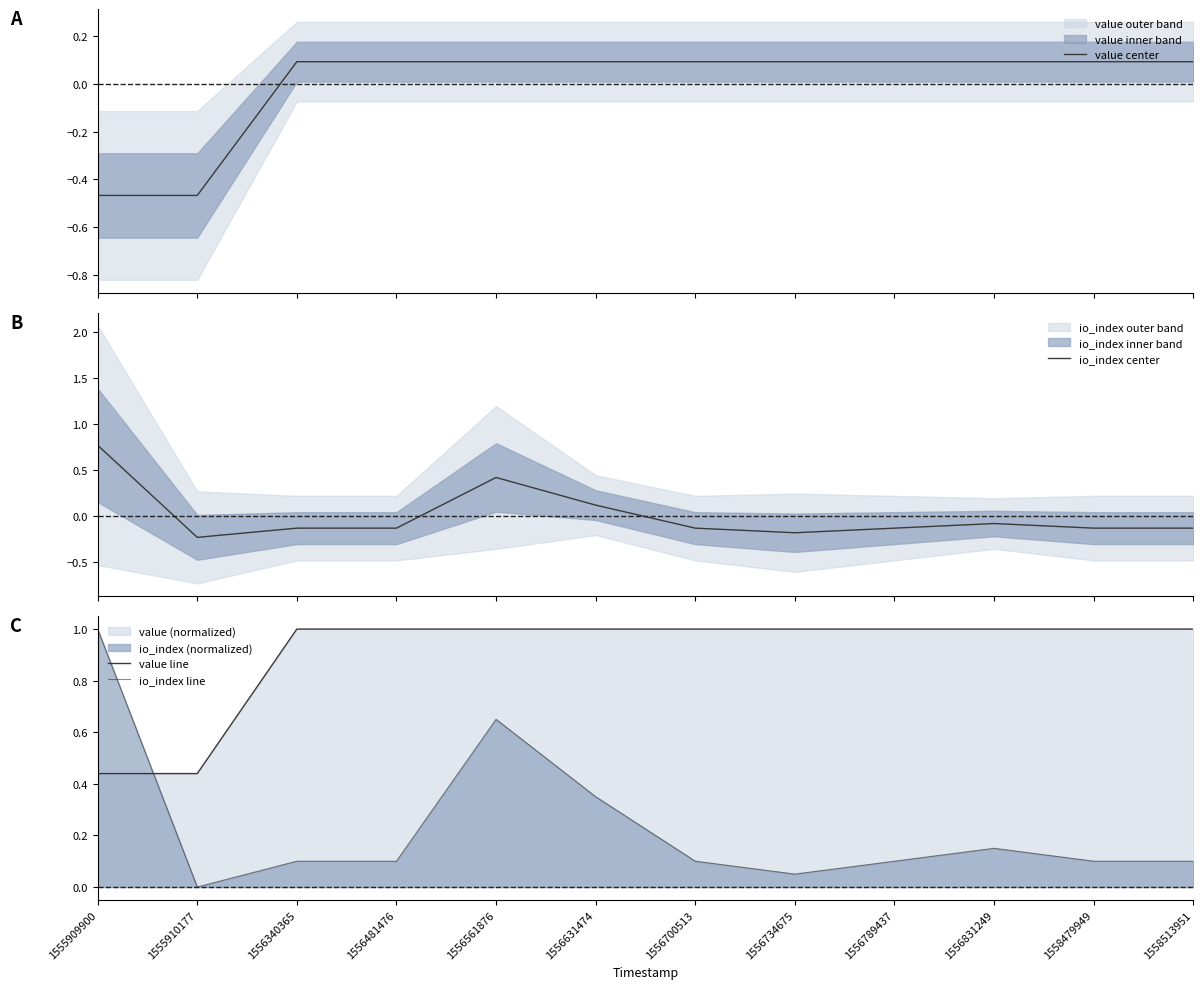

Which has a higher value, 1556831249 or 1556561876?

1556831249